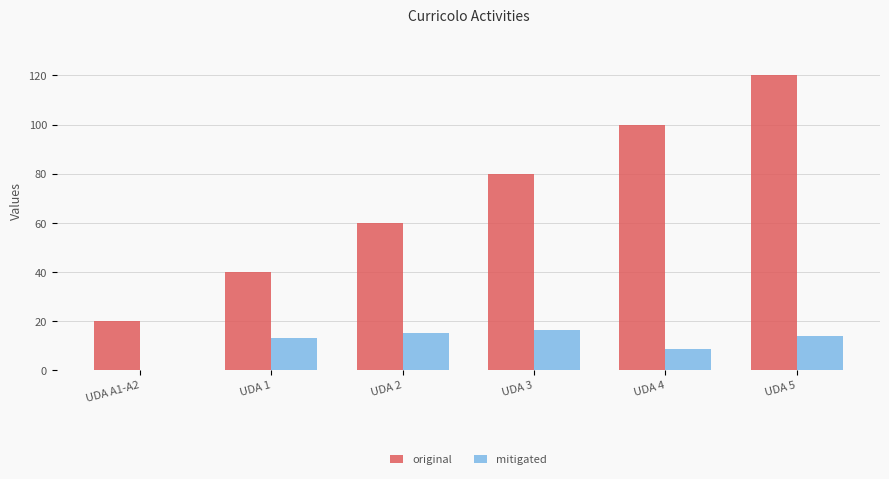

What are all the series names shown in the legend?

original, mitigated